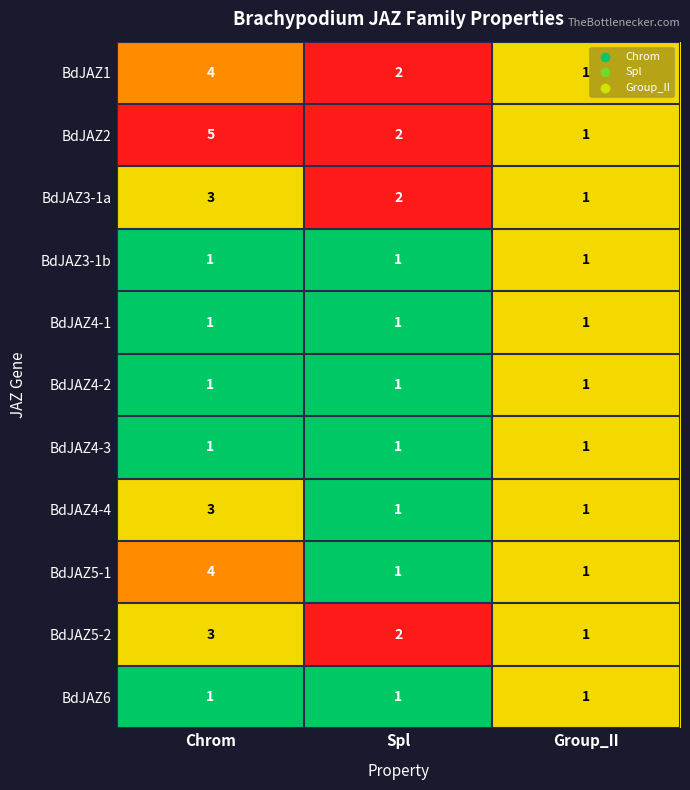

Which category has the highest value across all series?

Chrom